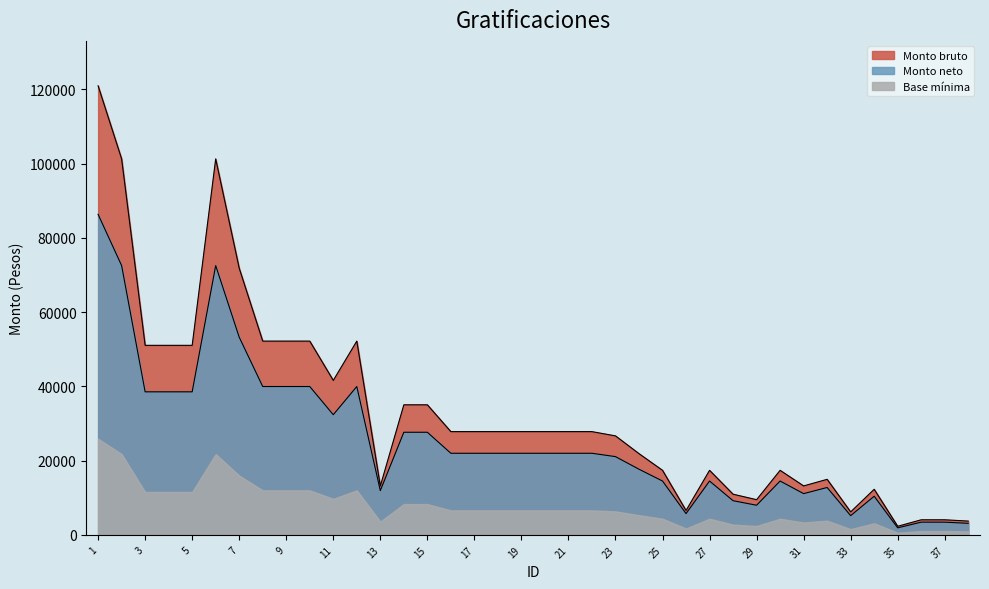

What is the average value of the Monto bruto series?

33301.7